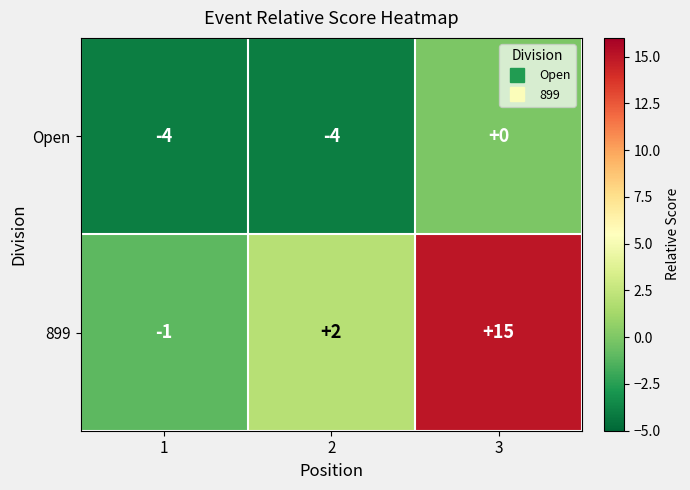

List the series in order of their overall mean, lowest first.

Open, 899